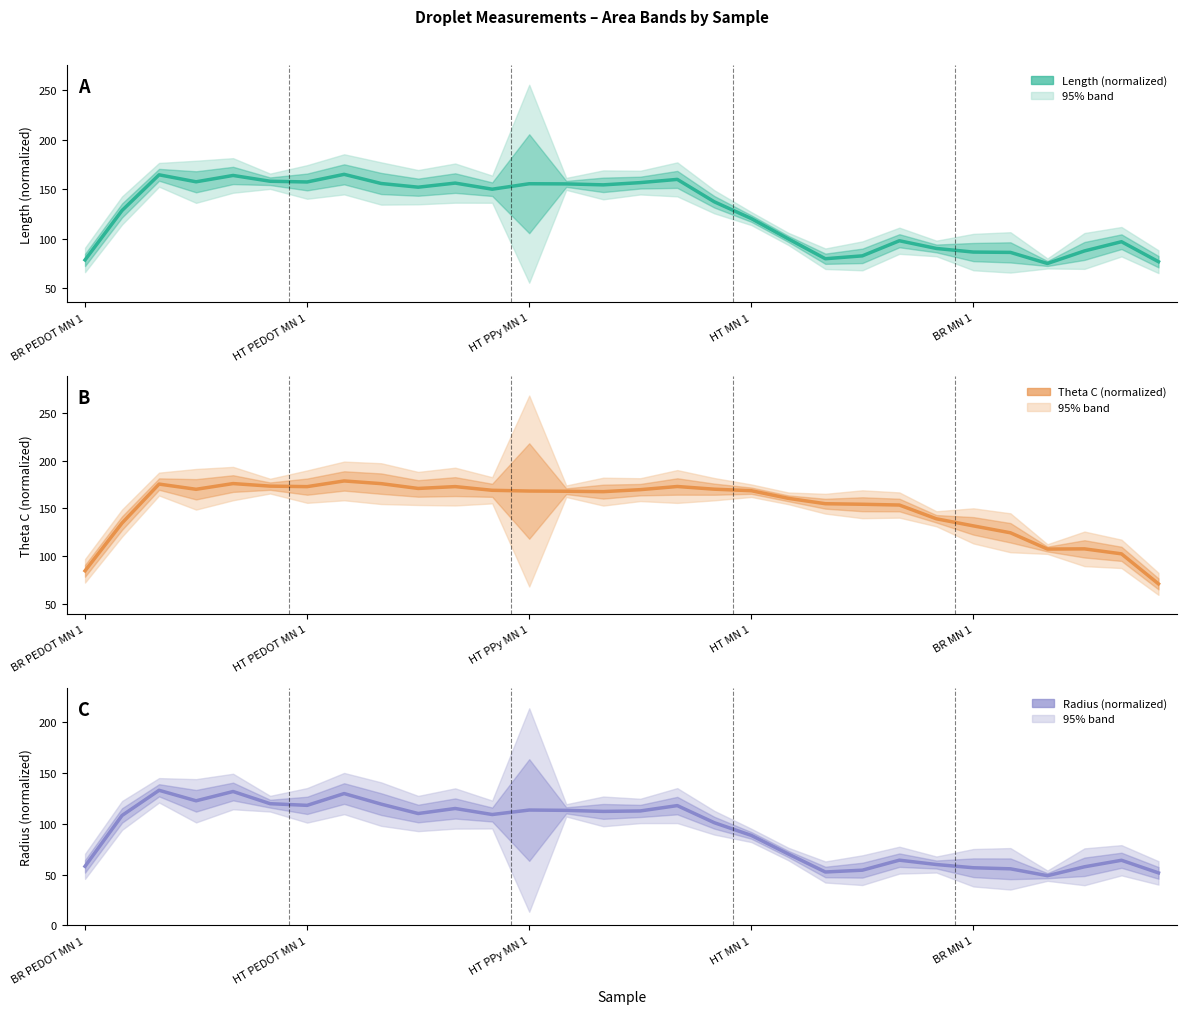

Rank the series by their average value, from lowest to highest.

Radius (normalized), Length (normalized), Theta C (normalized)